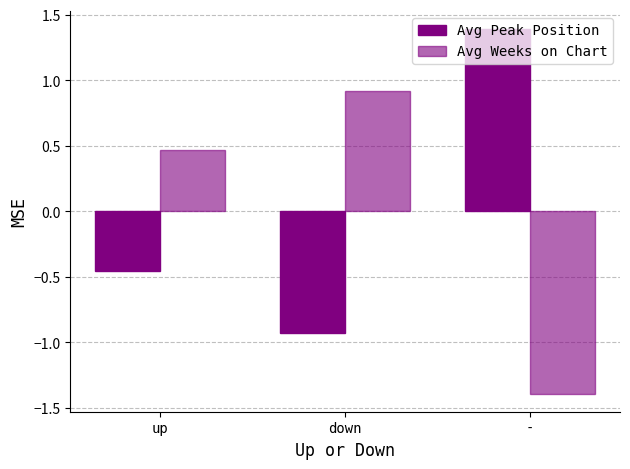

Which category has the highest value in the Avg Peak Position series?

-